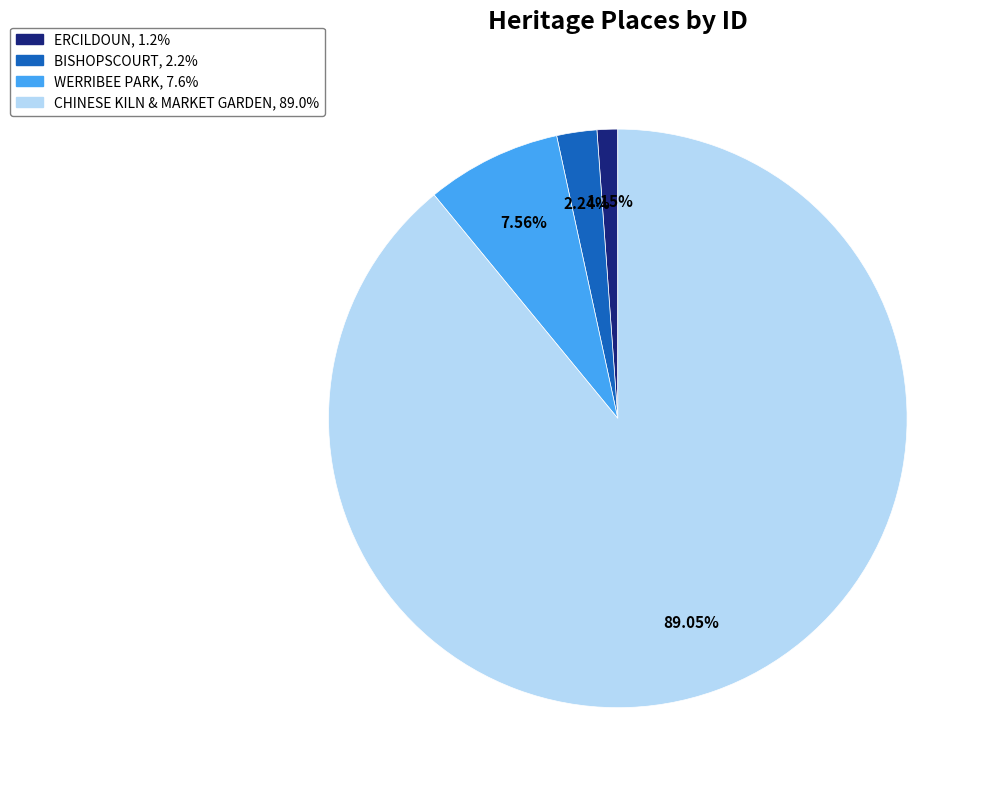

How much of the chart is everything except BISHOPSCOURT?

97.8%